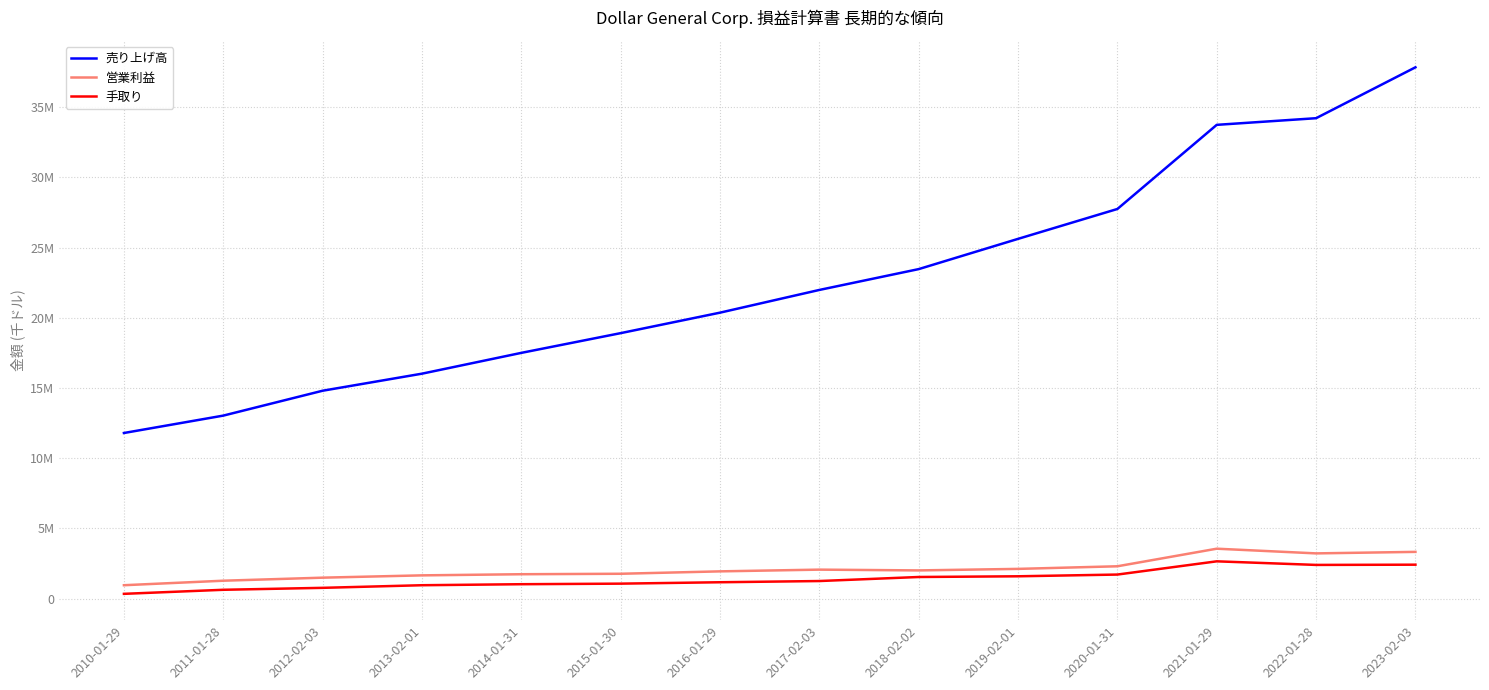

What is the label of the 4th point from the right?

2020-01-31